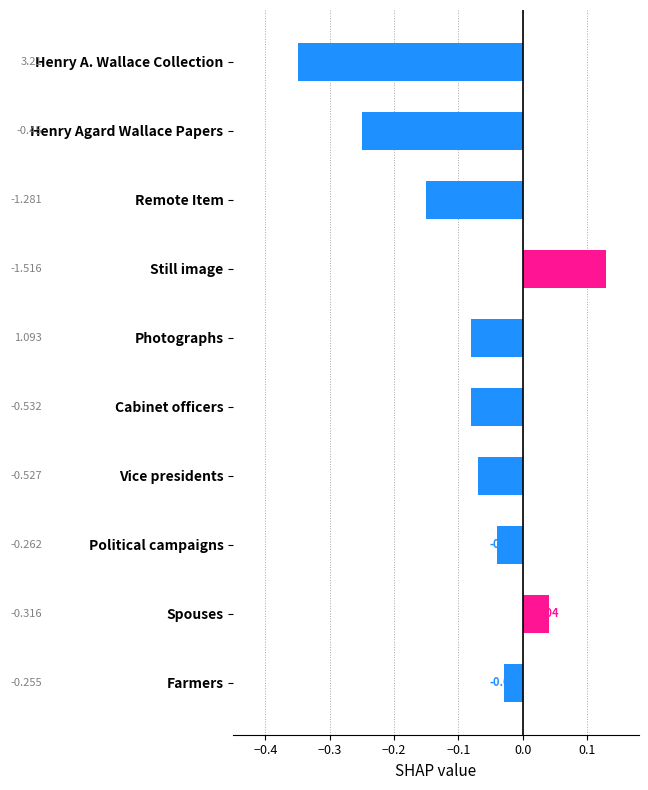

Does the chart contain stacked bars?

No